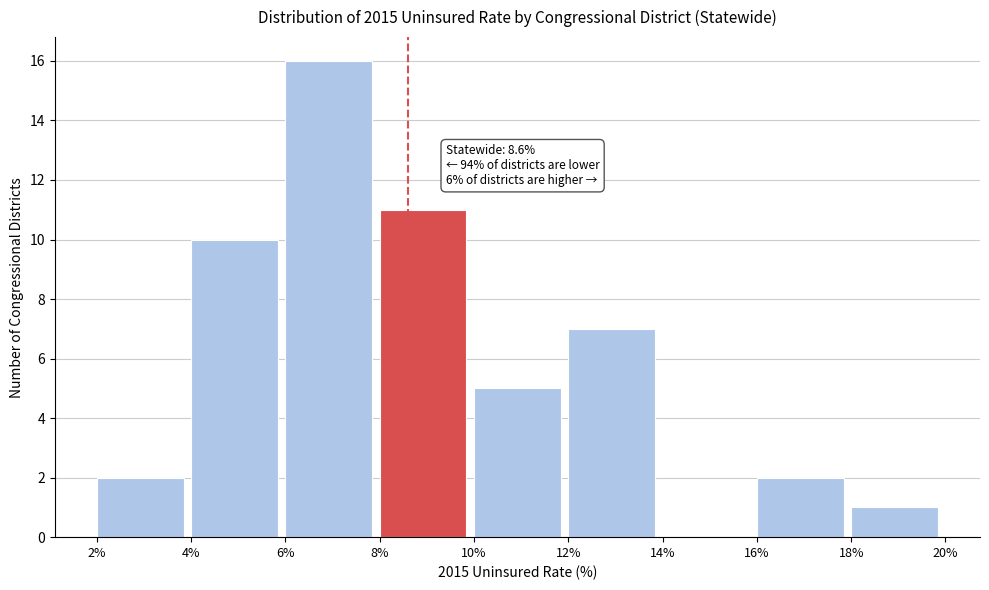

Over which range of the x-axis is the bar tallest?

6% to 8%